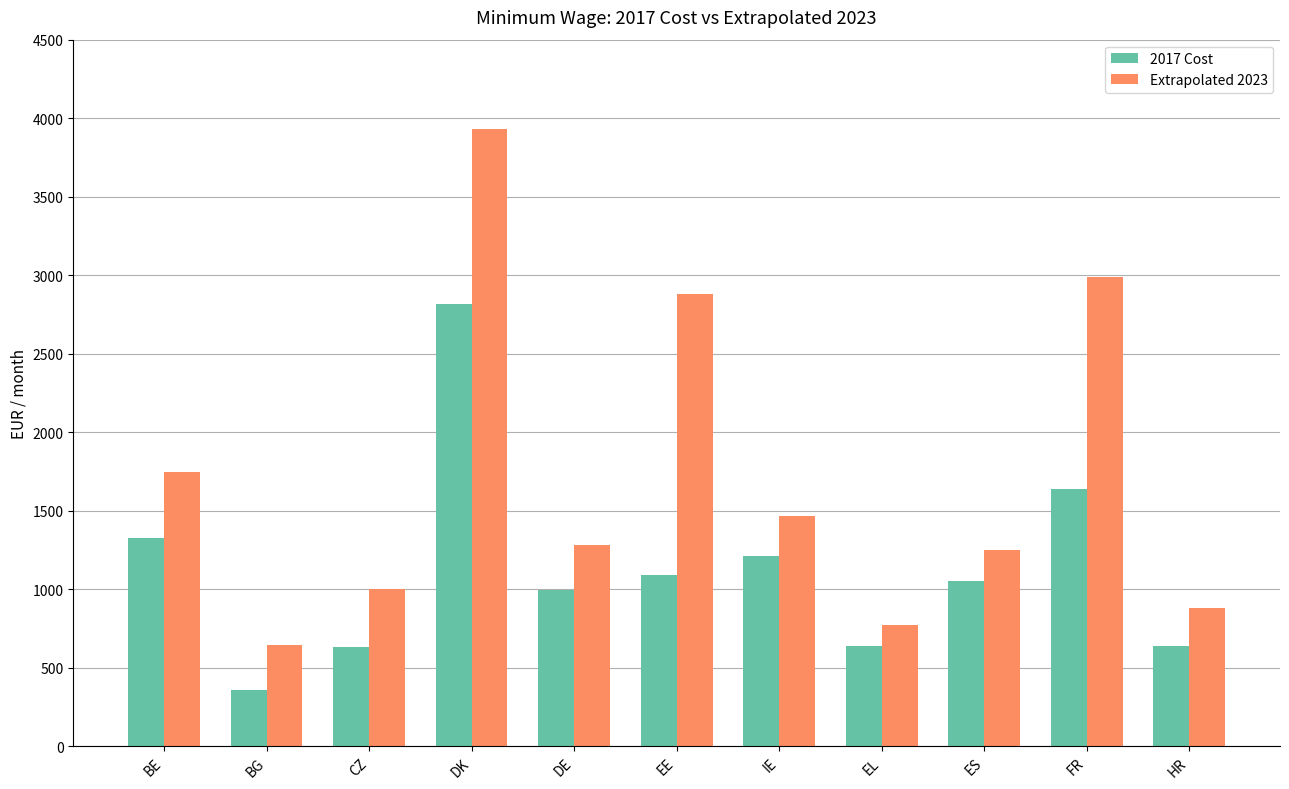

What is the difference between the second highest and second lowest values in the 2017 Cost series?

1010.7